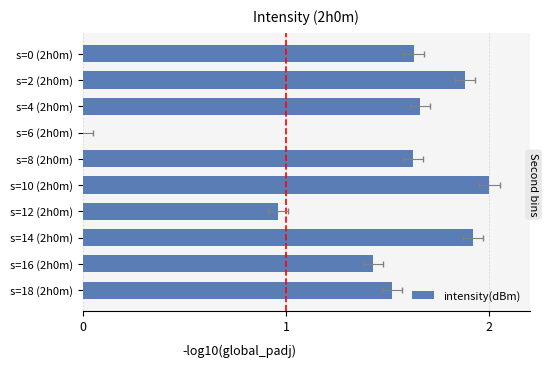

List the labels in order of value, smallest first.

s=6 (2h0m), s=12 (2h0m), s=16 (2h0m), s=18 (2h0m), s=8 (2h0m), s=0 (2h0m), s=4 (2h0m), s=2 (2h0m), s=14 (2h0m), s=10 (2h0m)